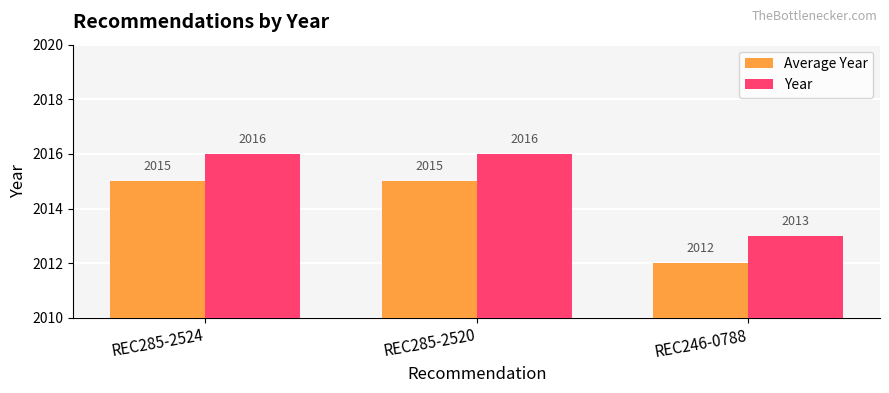

What position from the left is REC285-2520?

2